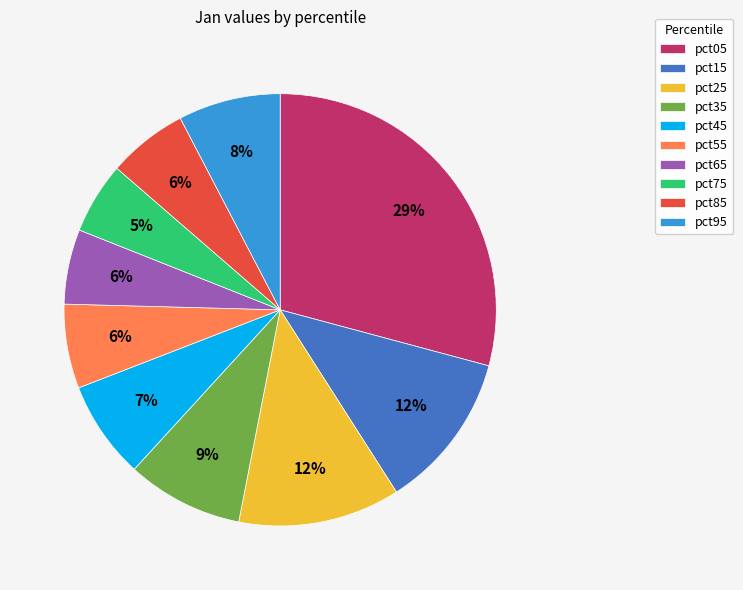

What percentage is the pct15 slice, to the nearest percent?

12%